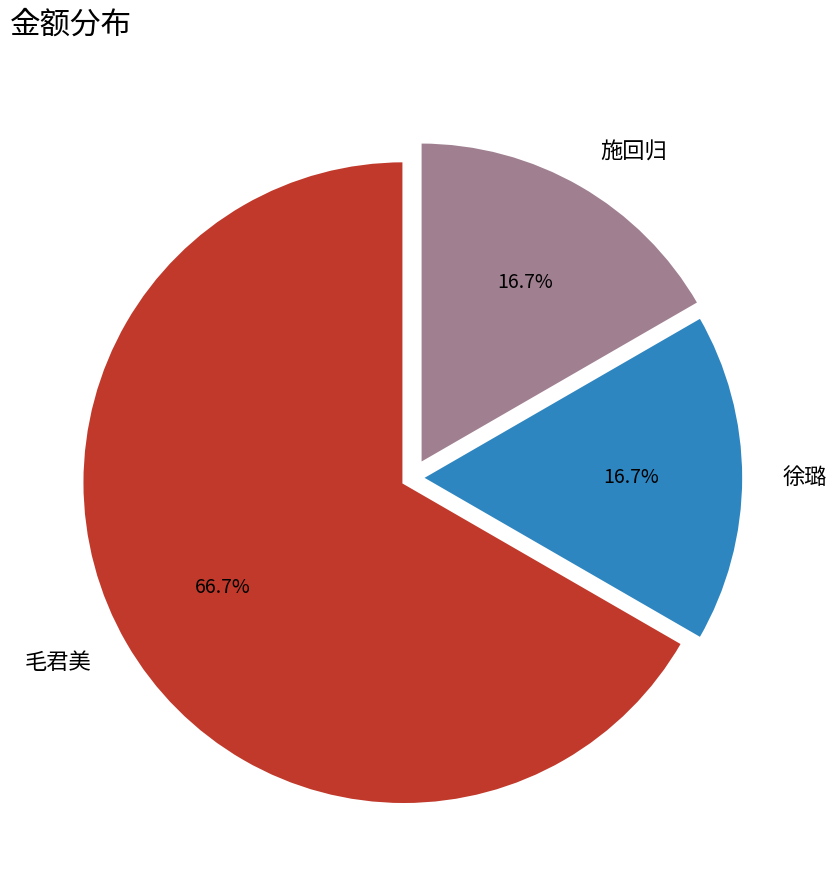

Is it true that 徐璐 is 17% of the pie?

True